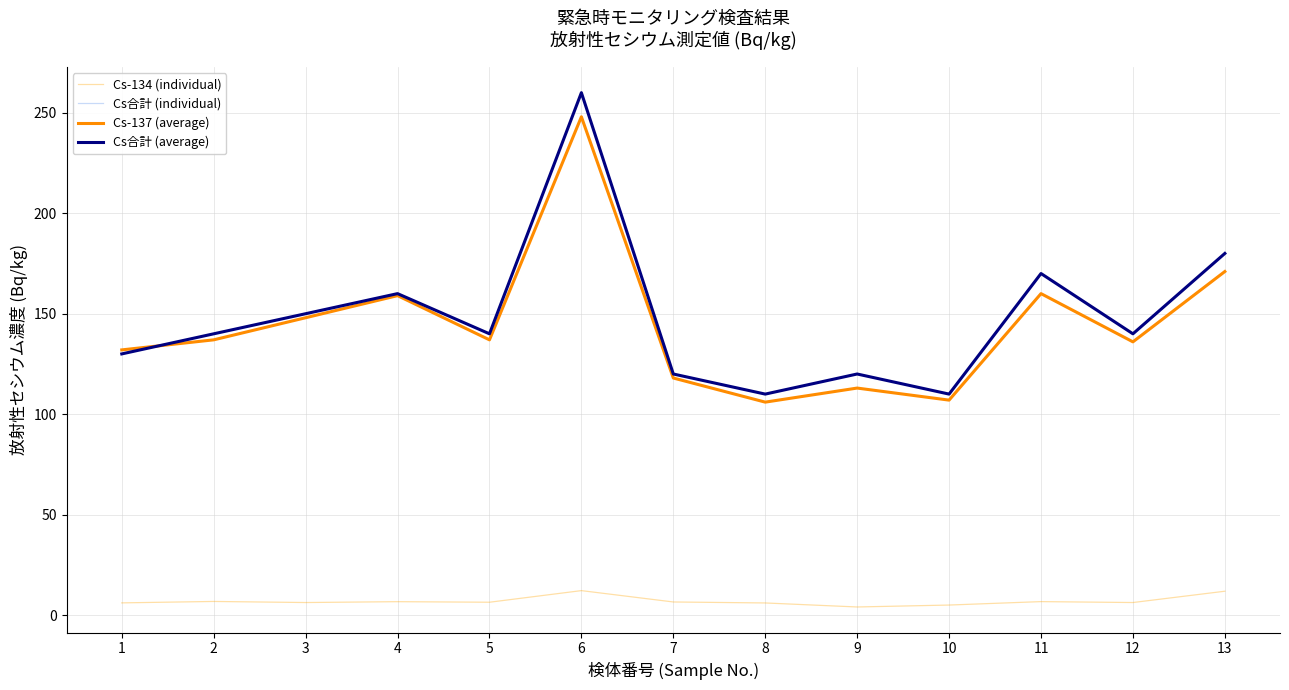

True or false: Cs合計 (individual) has more than 2 interior local peaks.

True